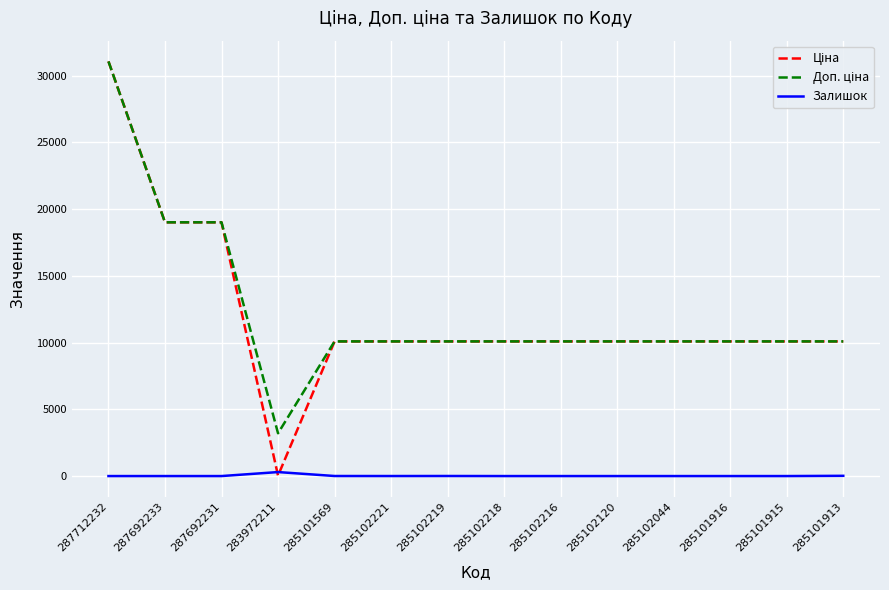

Does the chart have visible grid lines?

Yes